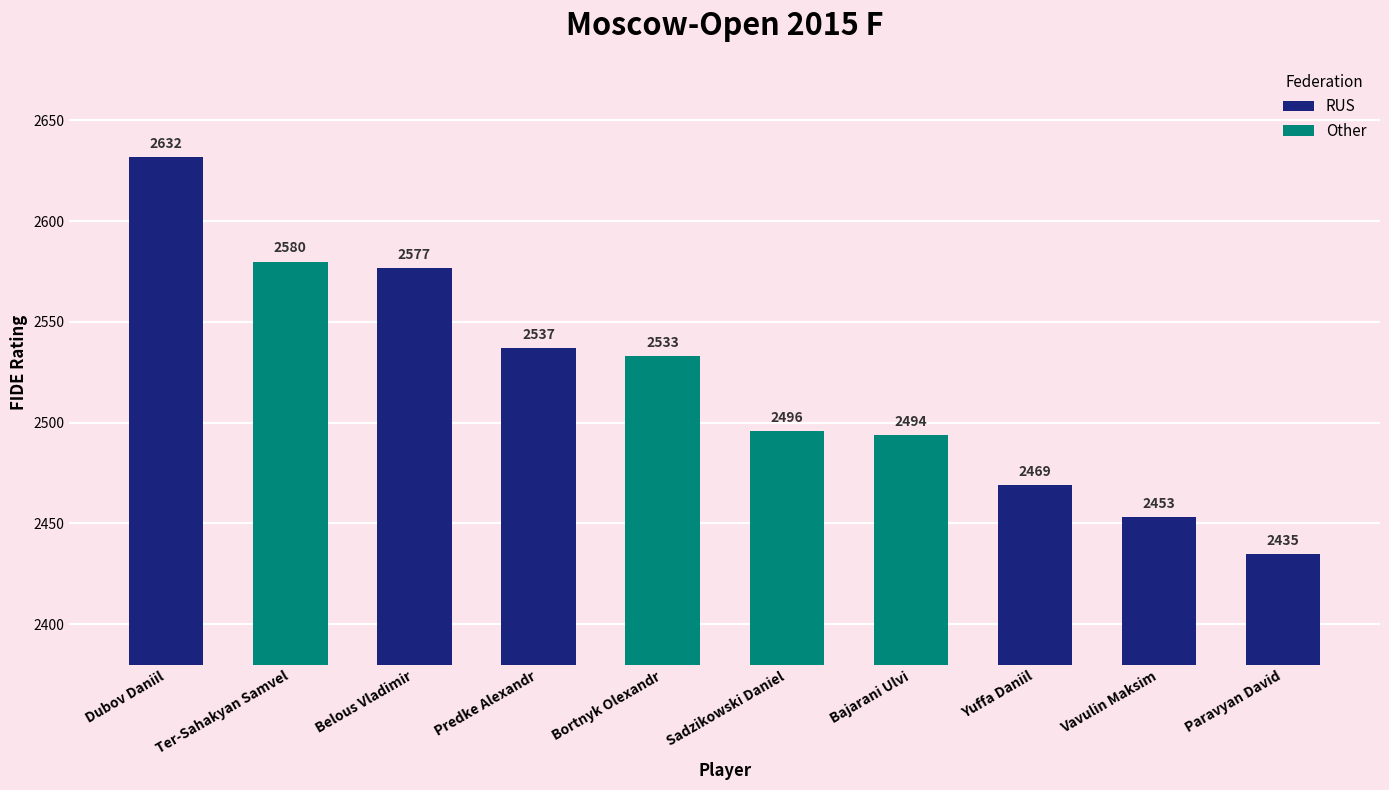

Where is the data nearest to the value 2533?

Bortnyk Olexandr